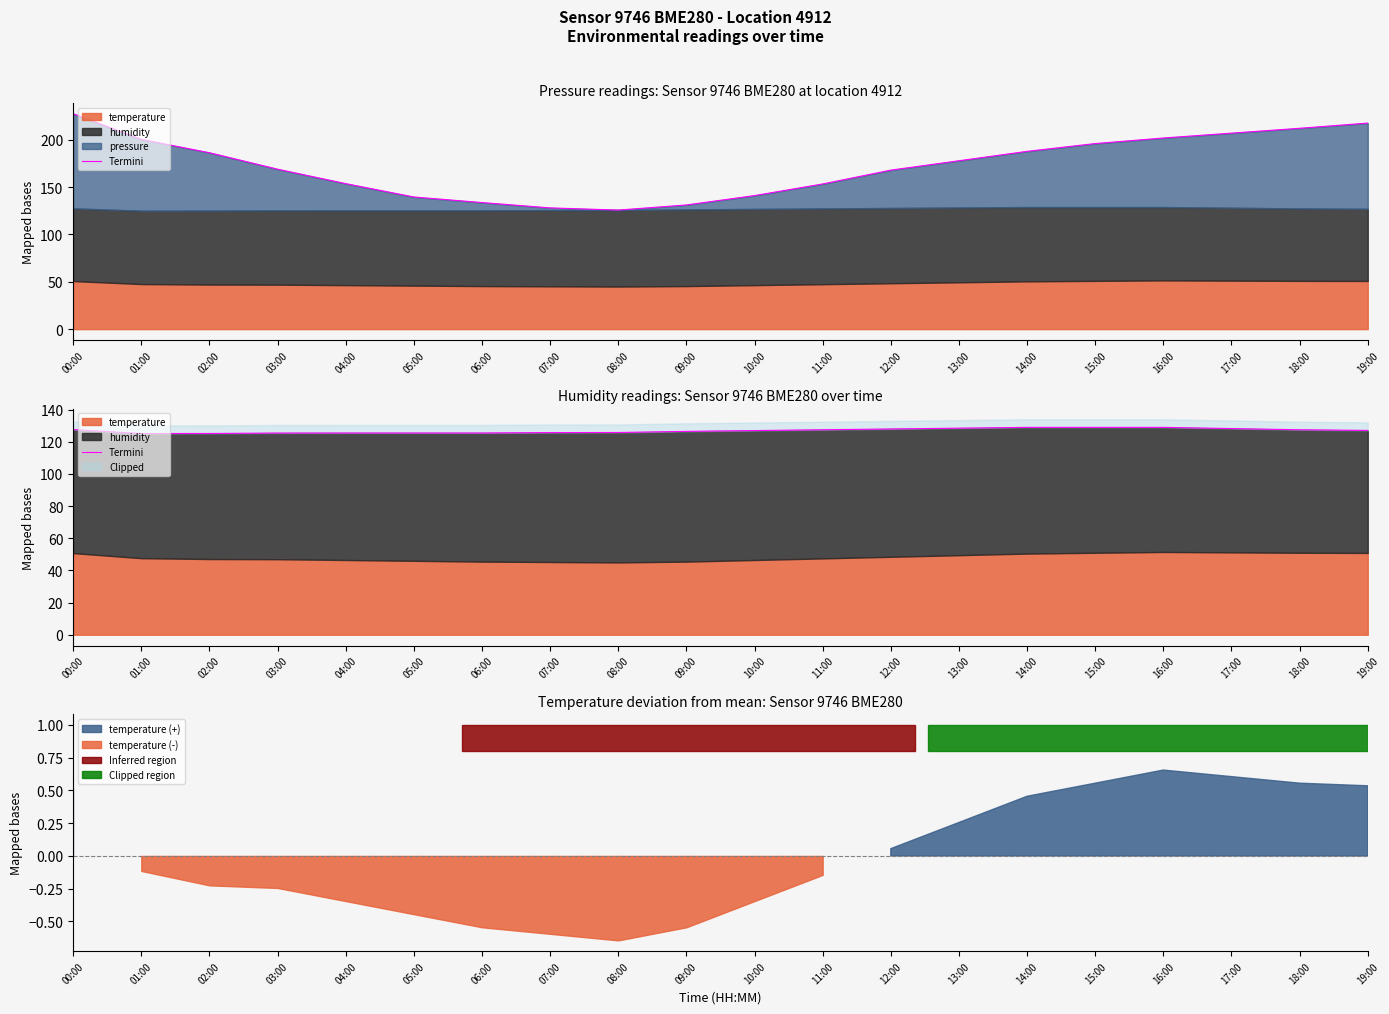

The chart shows a value of 127.1 at 19:00. True or false?

True